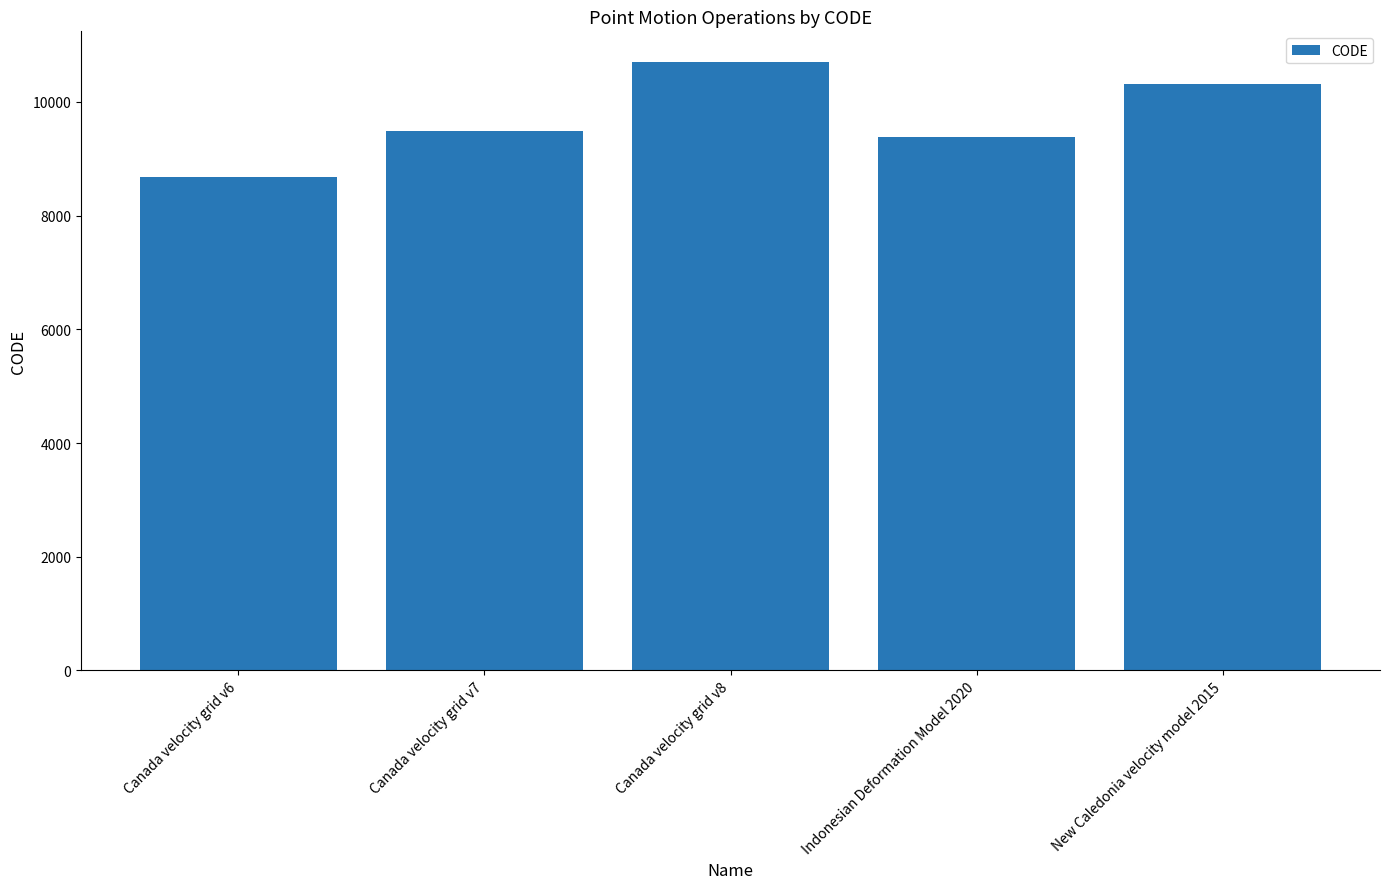

What is the difference between the second highest and second lowest values?

948